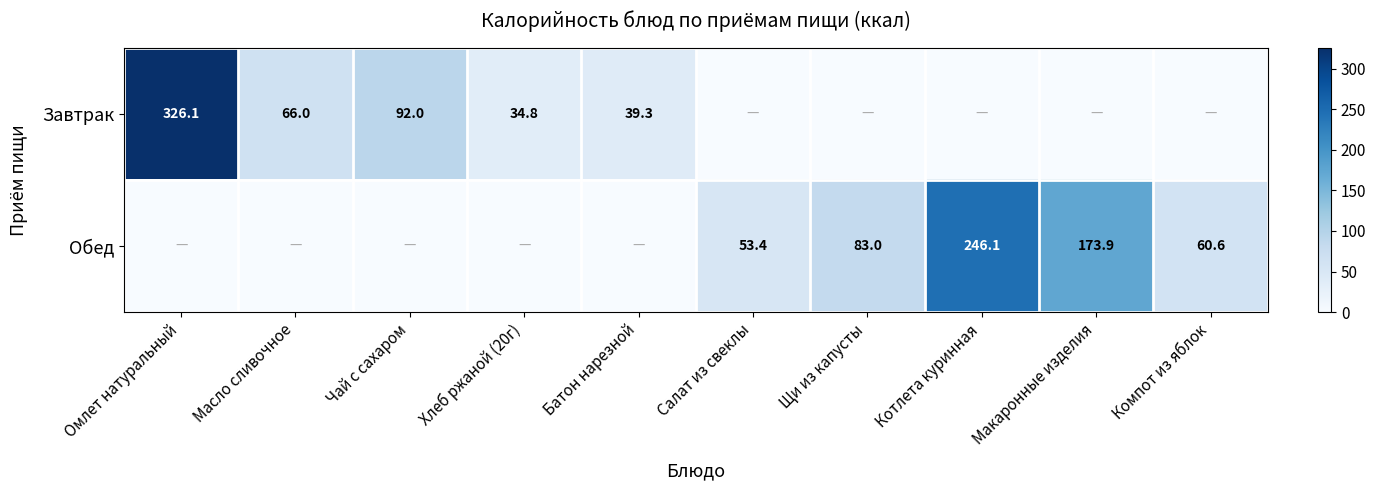

What is the sum of the Завтрак values at Масло сливочное and Омлет натуральный?

392.1